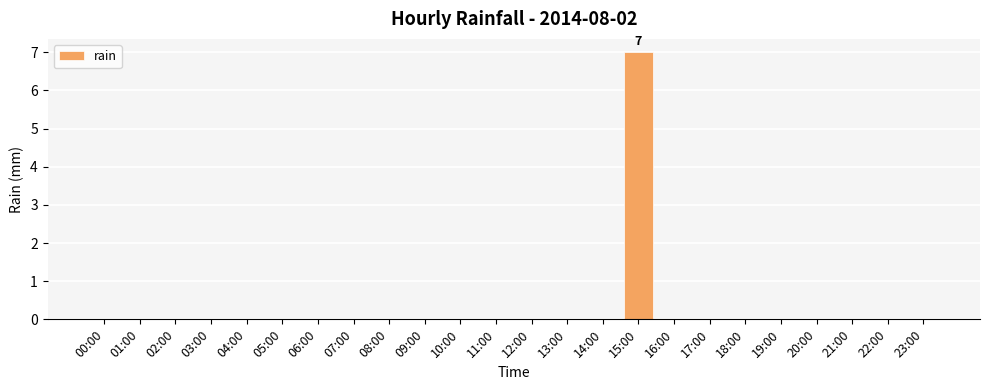

How many categories are shown in the chart?

24